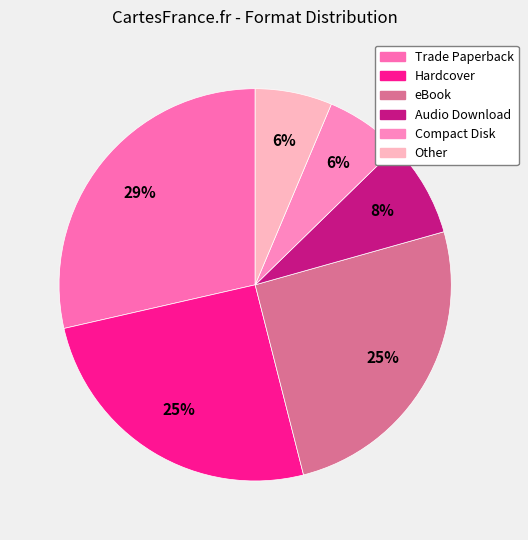

How many slices are in this pie chart?

6